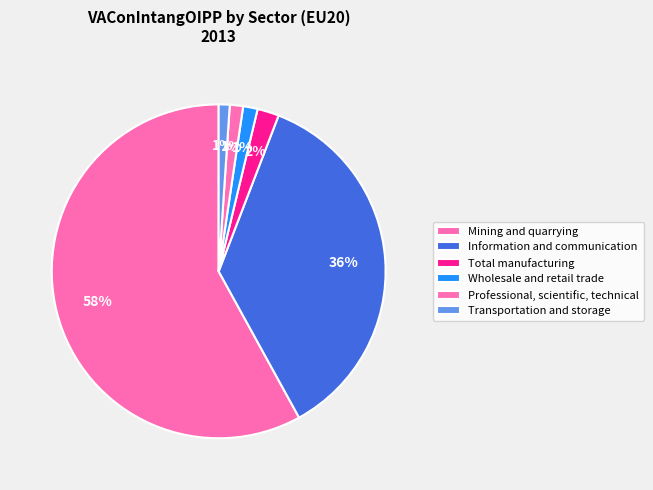

Count the number of slices in the pie.

6